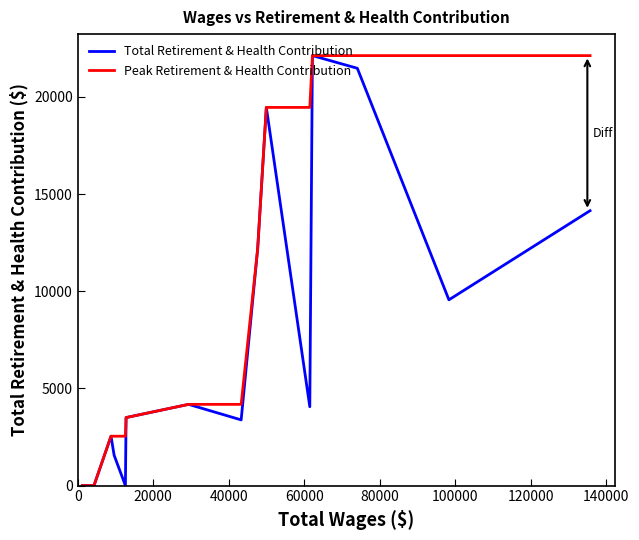

How many lines are shown in the chart?

2